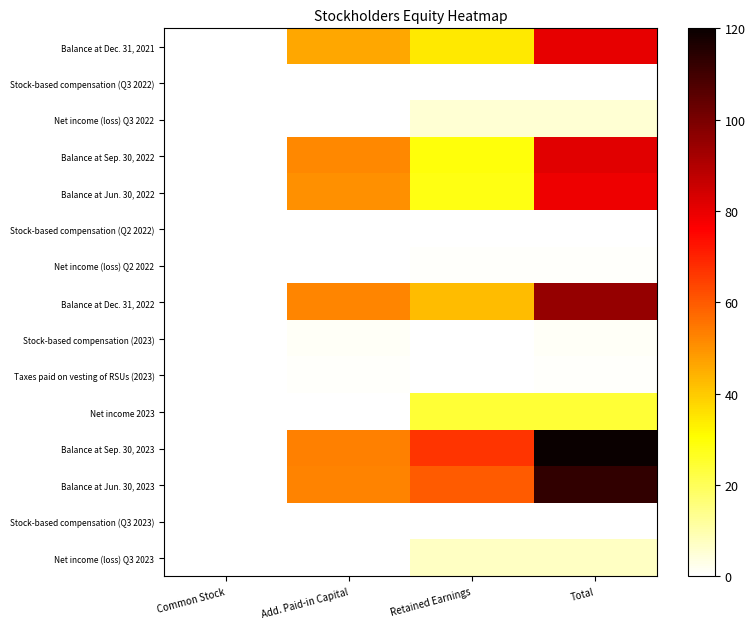

Which series has the largest total across all categories?

Balance at Sep. 30, 2023